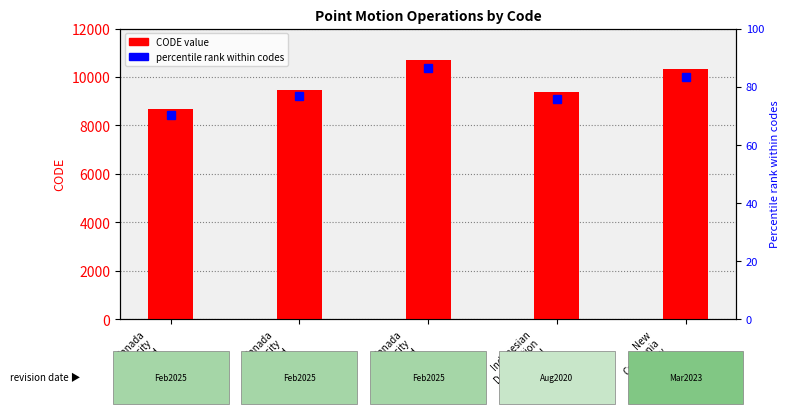

True or false: the data shows 9375 at Indonesian
Deformation
Model
2020.

True